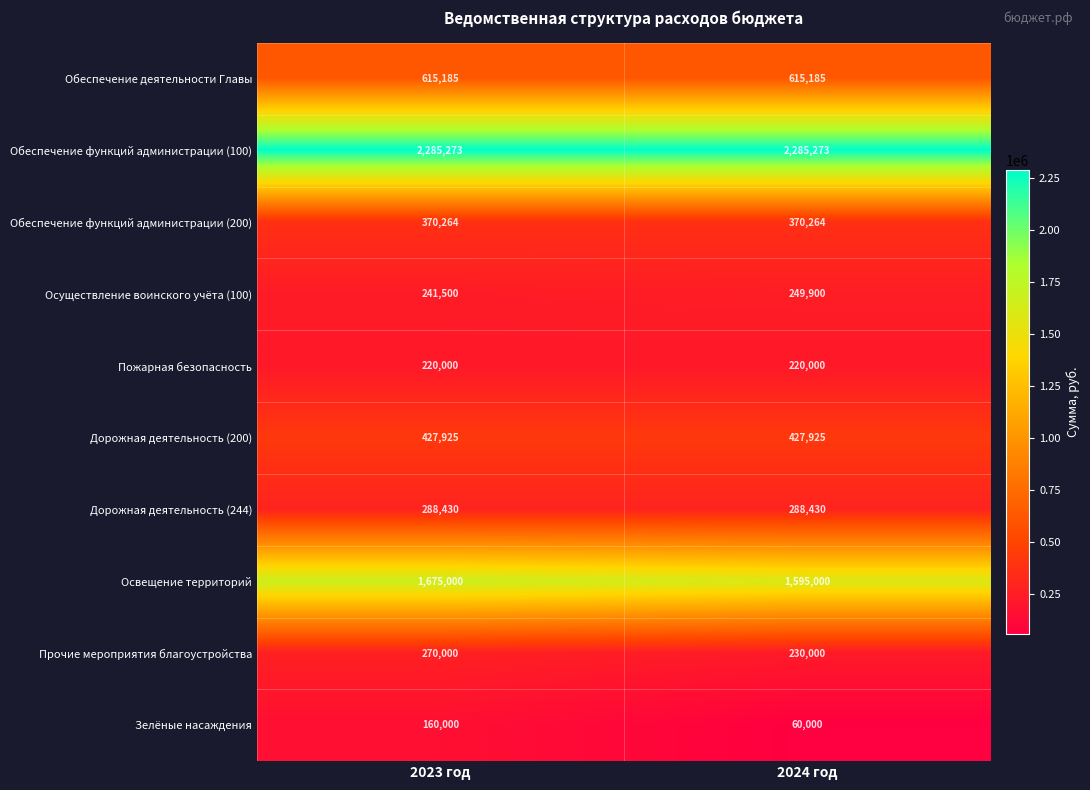

The value of Освещение территорий at 2024 год is 1595000. True or false?

True